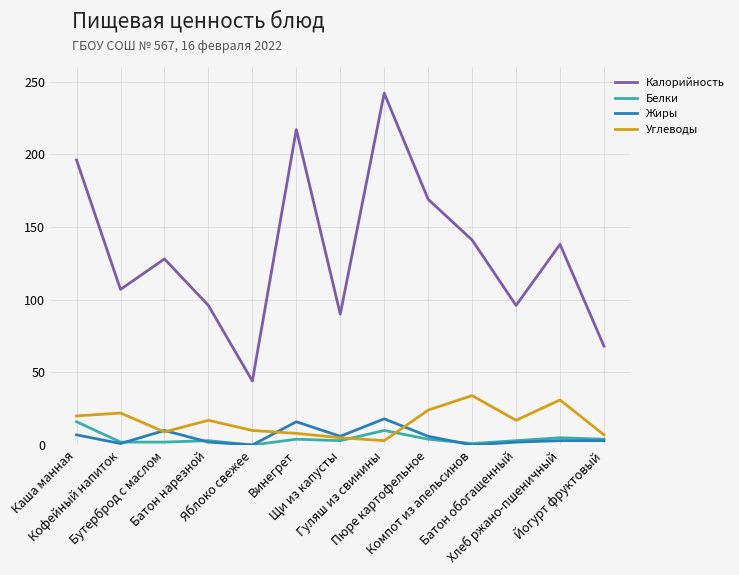

True or false: Калорийность and Жиры intersect in this chart.

False